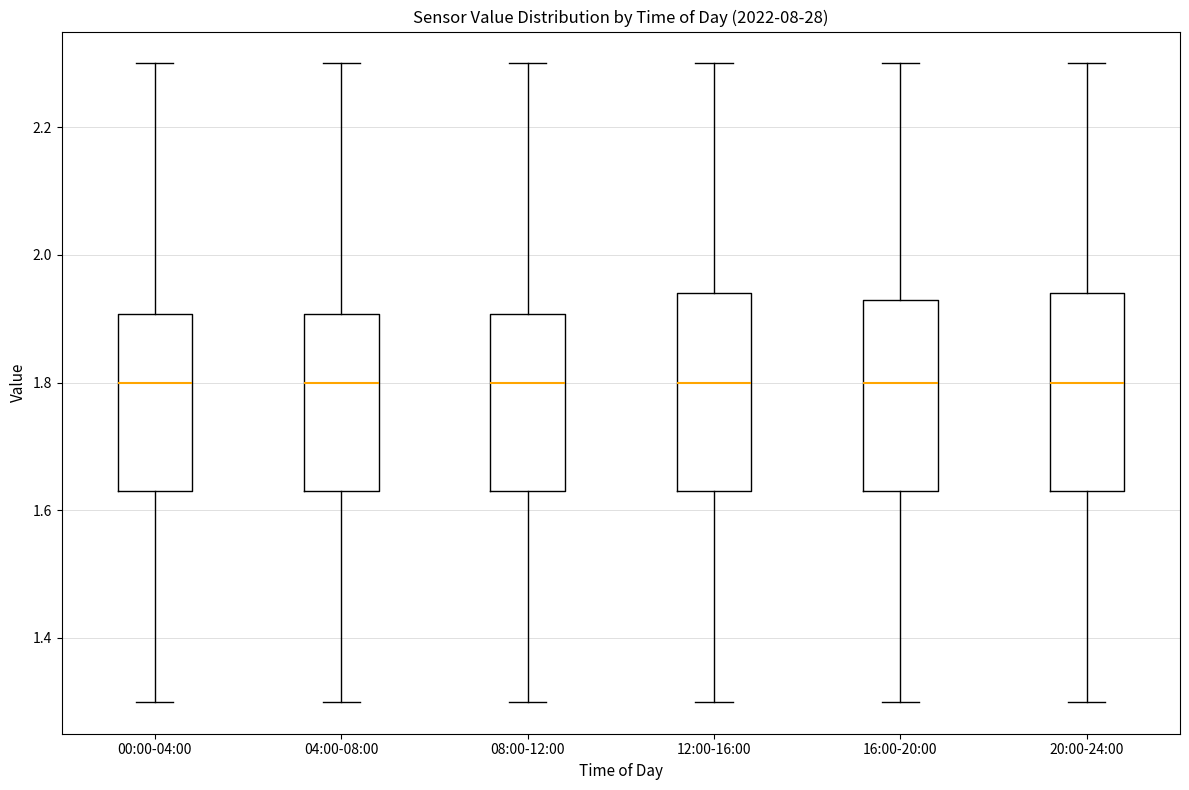

Where is the lower edge of the box for 08:00-12:00 on the y-axis? The values are not printed on the chart, so give them approximately, as read against the axis.

1.64